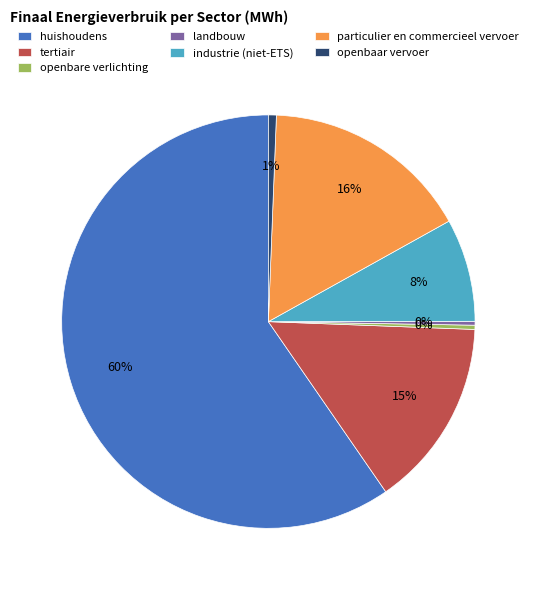

True or false: openbare verlichting accounts for 7% of the total.

False